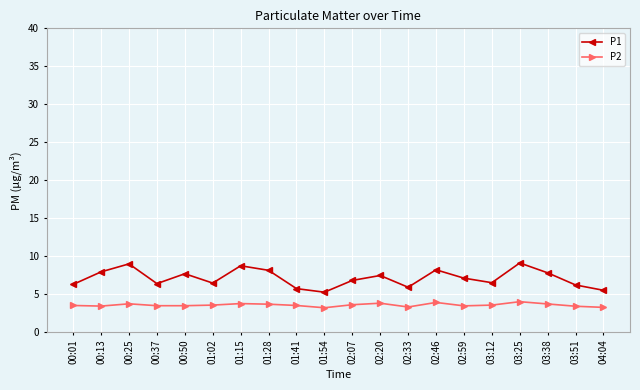

In P2, how many points are higher than both neighbors (excluding endpoints)?

5